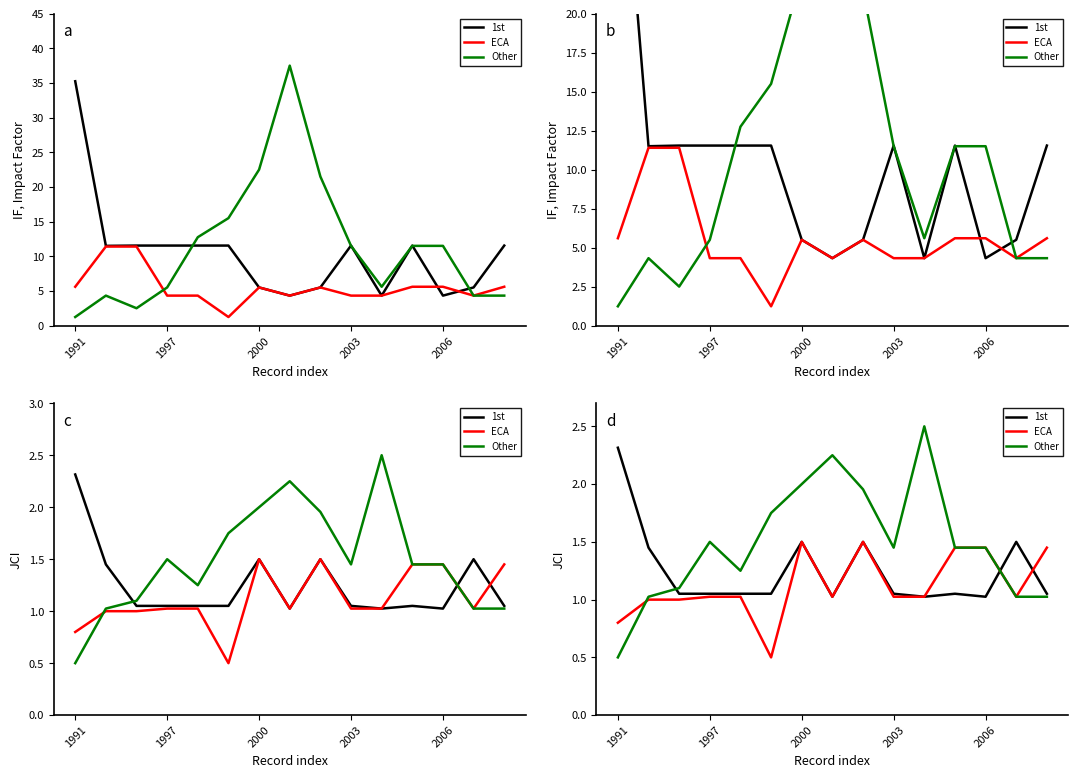

What position from the right is 14?

1